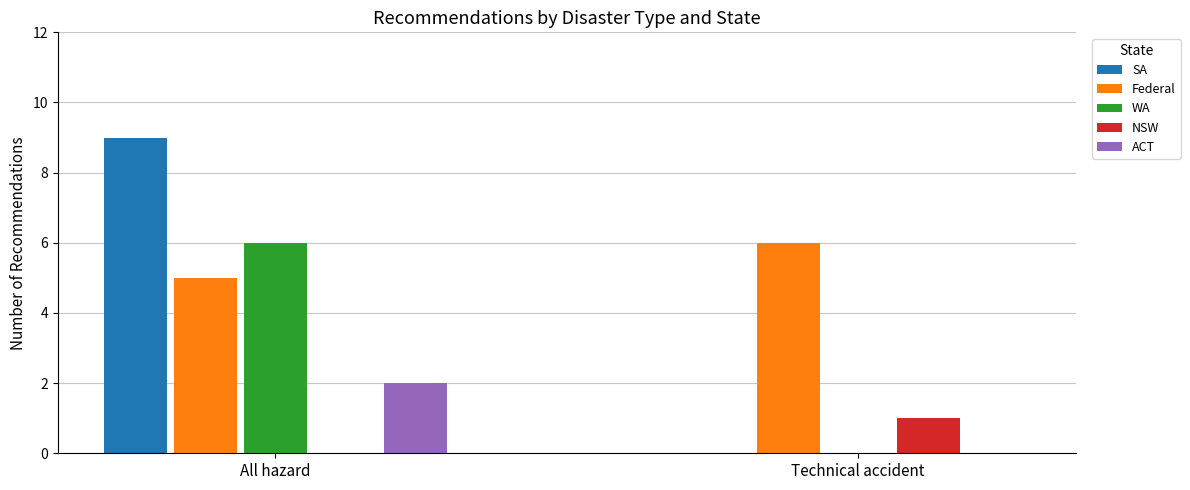

At which category is the sum across all series the highest?

All hazard